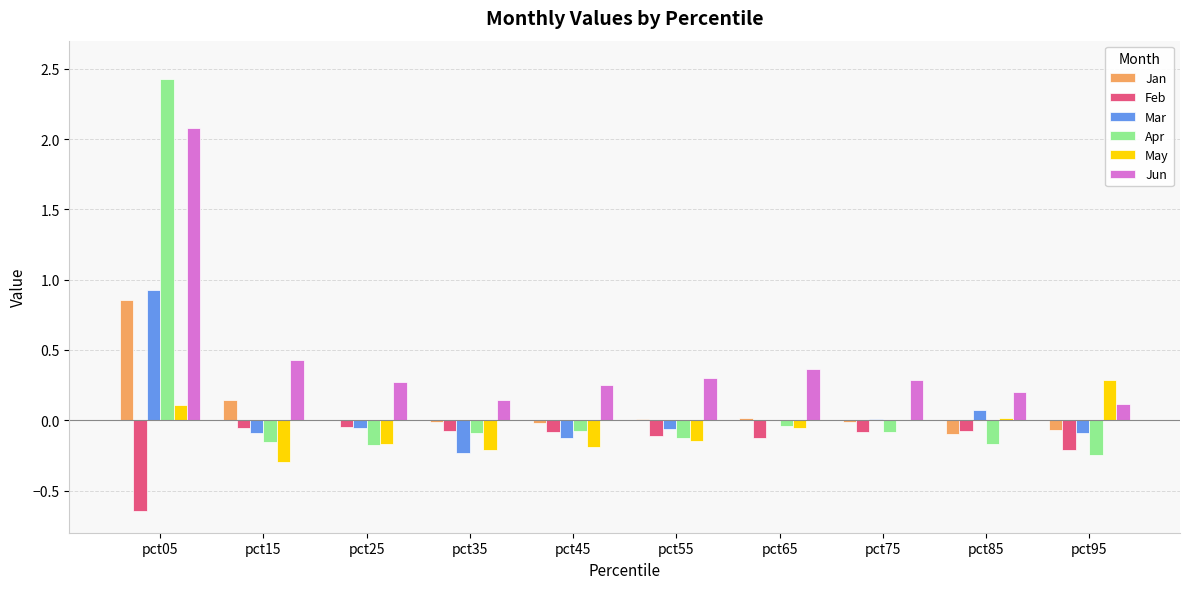

What are all the series names shown in the legend?

Jan, Feb, Mar, Apr, May, Jun